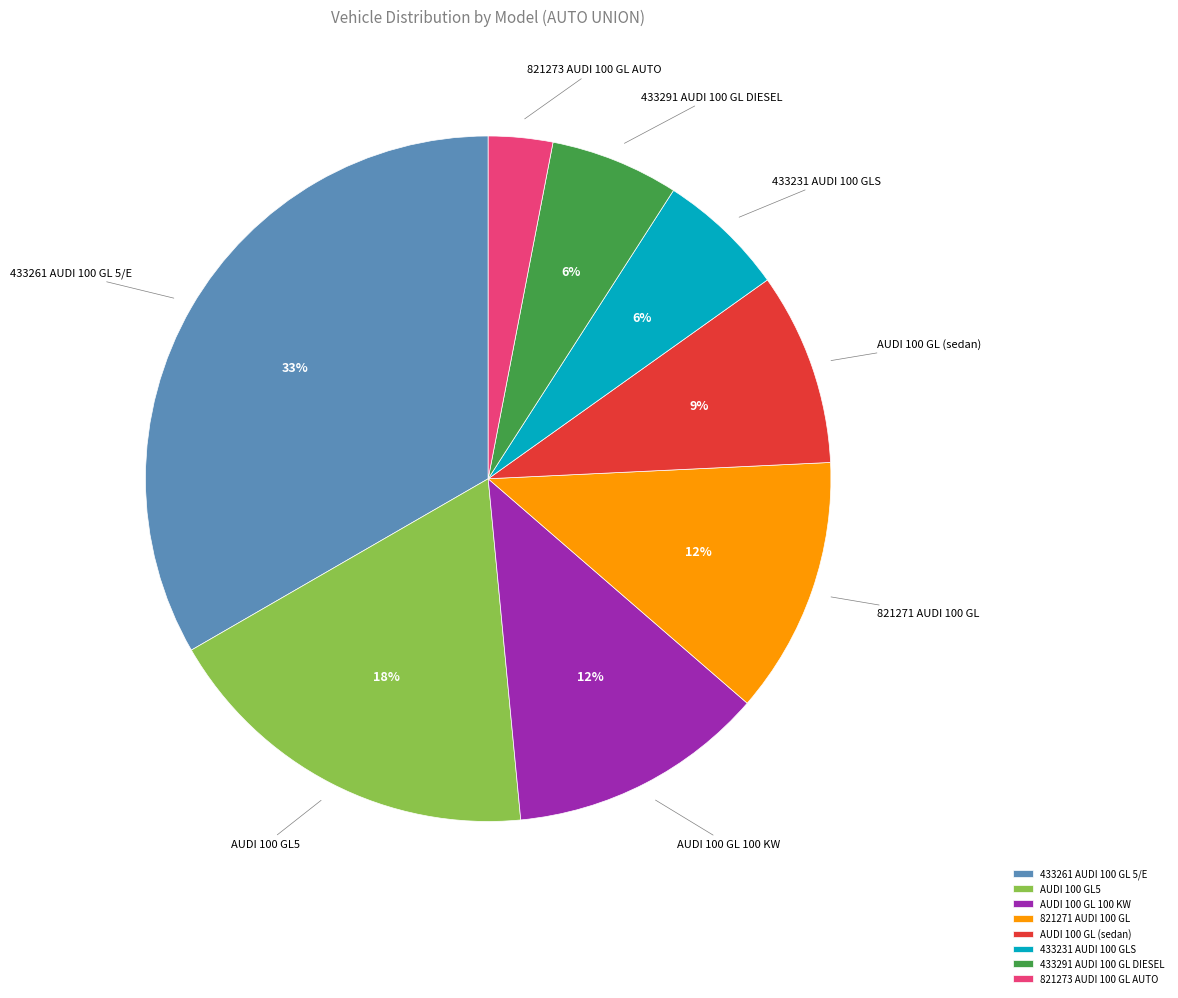

How many segments does this pie chart have?

8